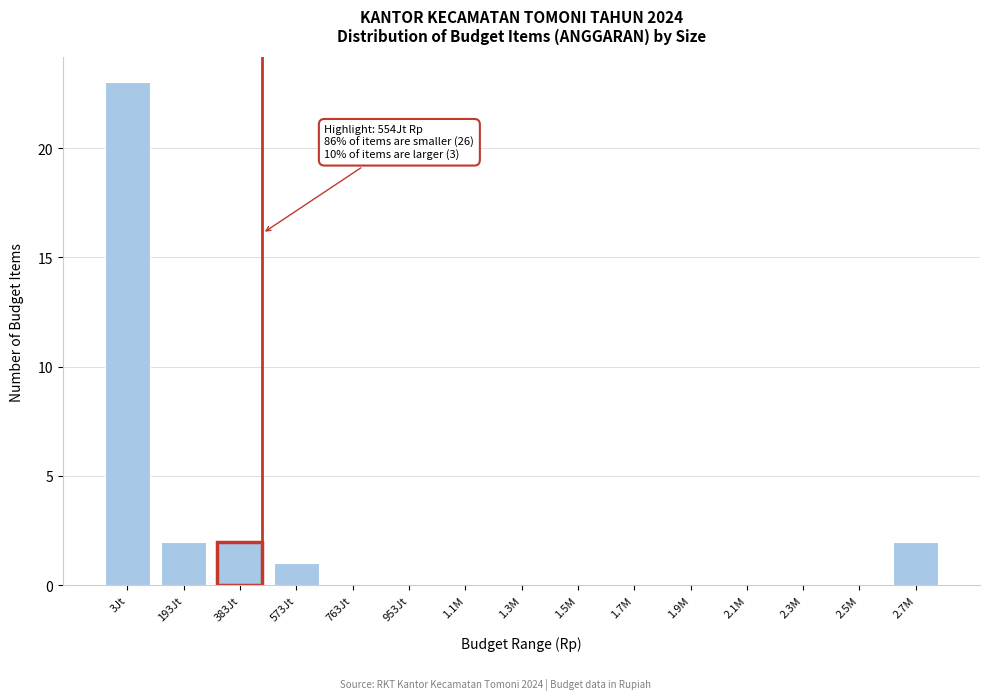

Reading left to right, transcribe all the data shown in this chart.

3Jt=23	193Jt=2	383Jt=2	573Jt=1	763Jt=0	953Jt=0	1.1M=0	1.3M=0	1.5M=0	1.7M=0	1.9M=0	2.1M=0	2.3M=0	2.5M=0	2.7M=2